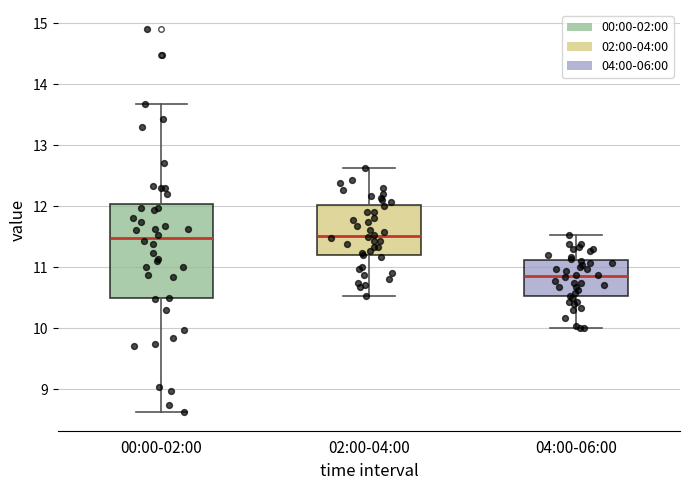

Where does the median line of the box for 04:00-06:00 sit on the y-axis? The values are not printed on the chart, so give them approximately, as read against the axis.

10.9